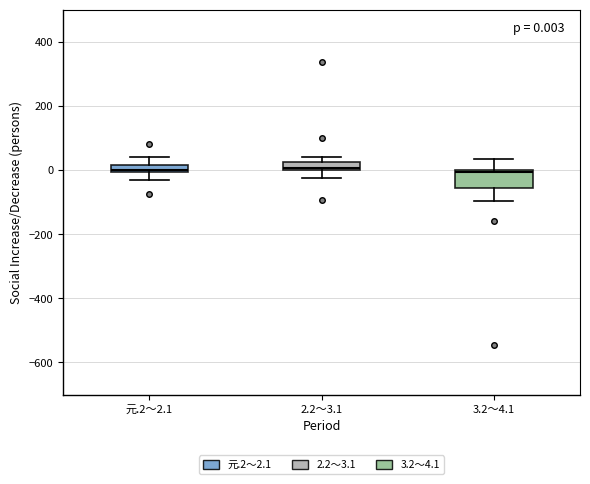

Comparing the boxes themselves (not the whiskers), which one is the tallest?

3.2～4.1